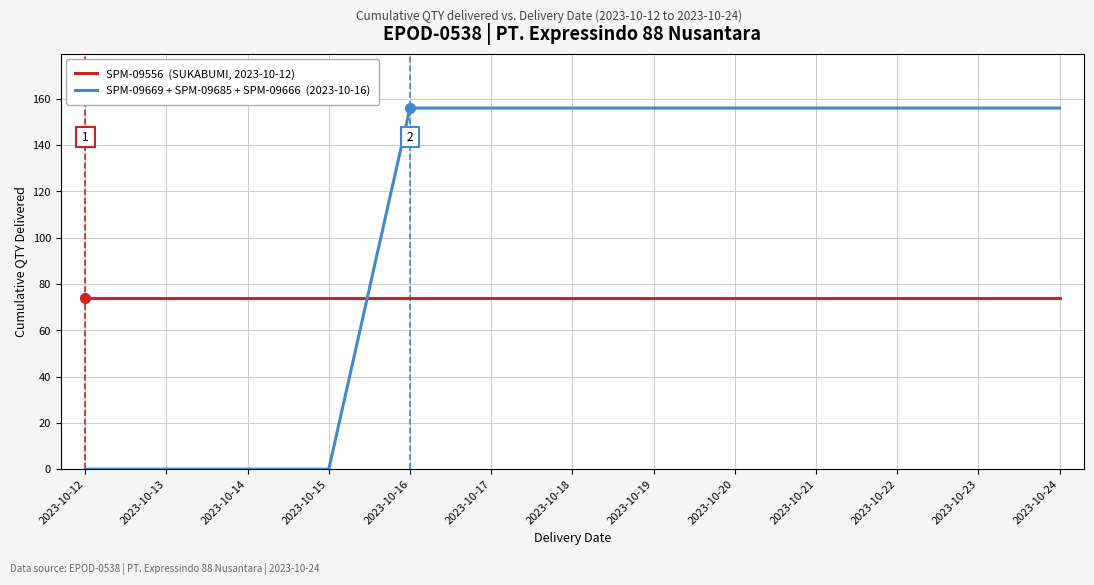

What is the spread (max minus min) of values at 2023-10-13?

74